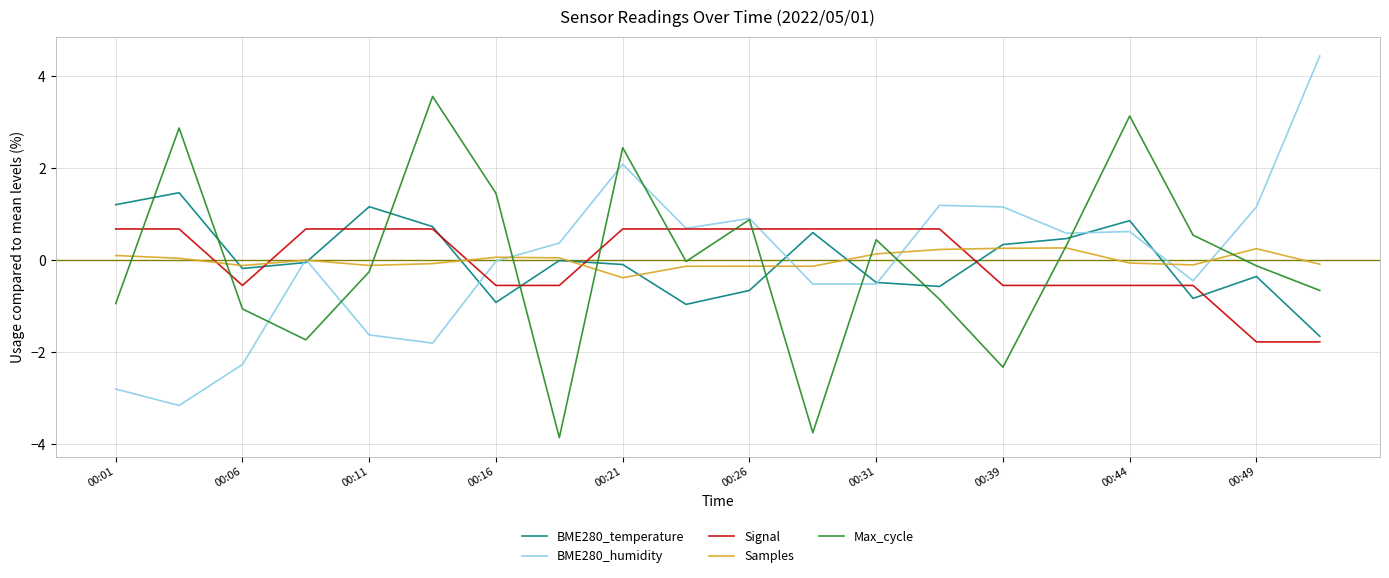

What is the maximum value shown in the chart?

4.4